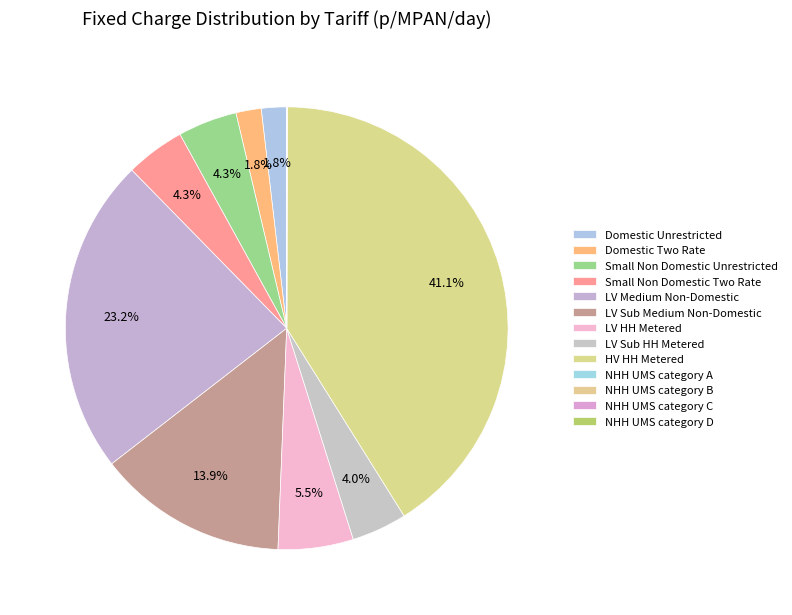

Does any single category account for the majority?

No